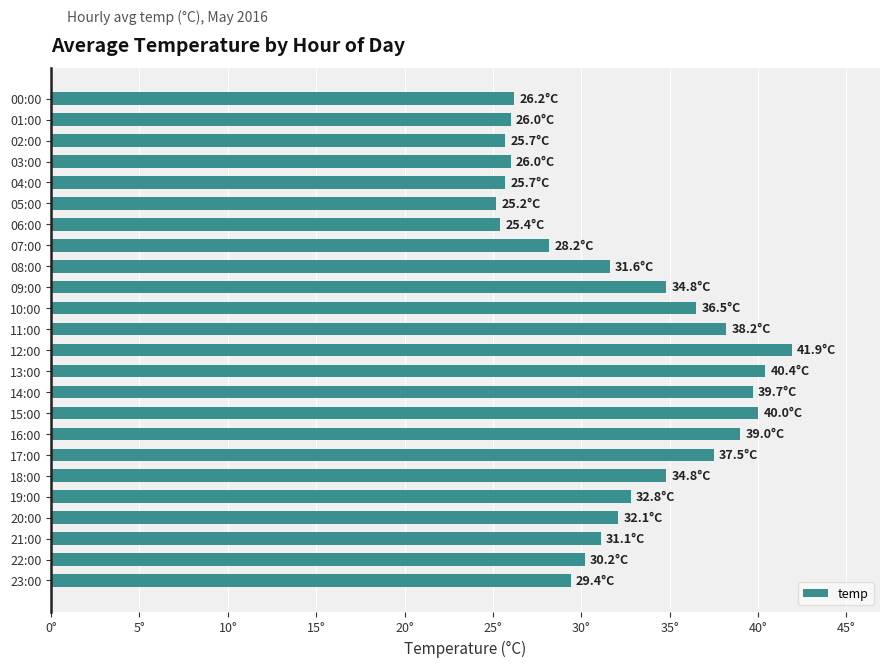

Does the chart contain stacked bars?

No